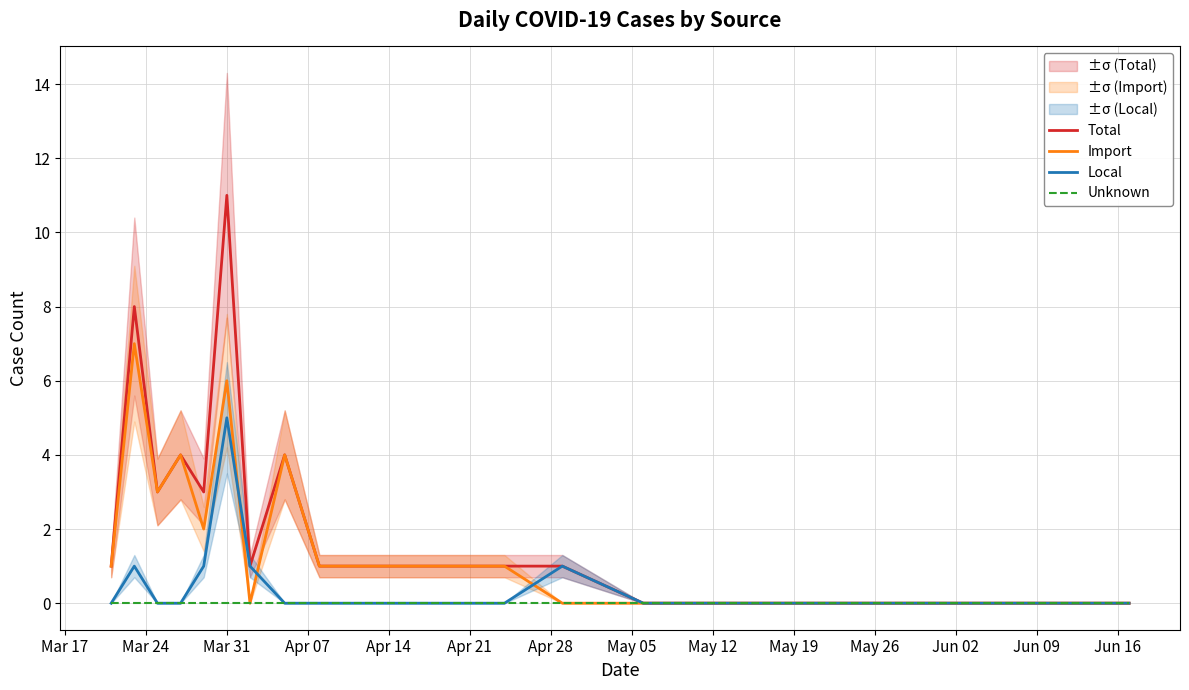

What are all the series names shown in the legend?

Total, Import, Local, Unknown